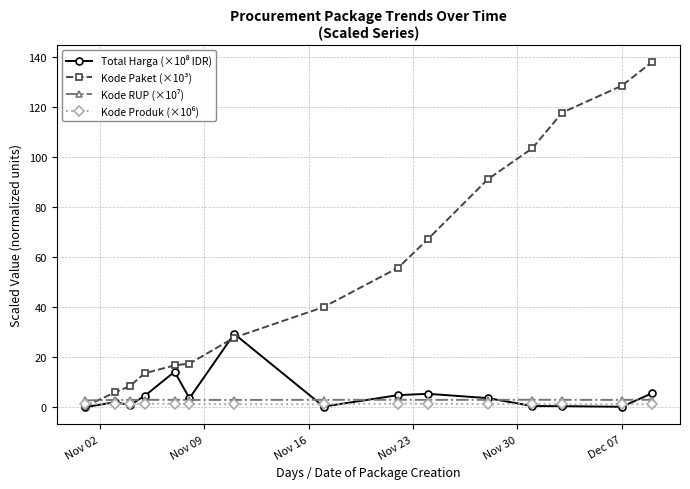

At how many categories does at least one series exceed 96?

4